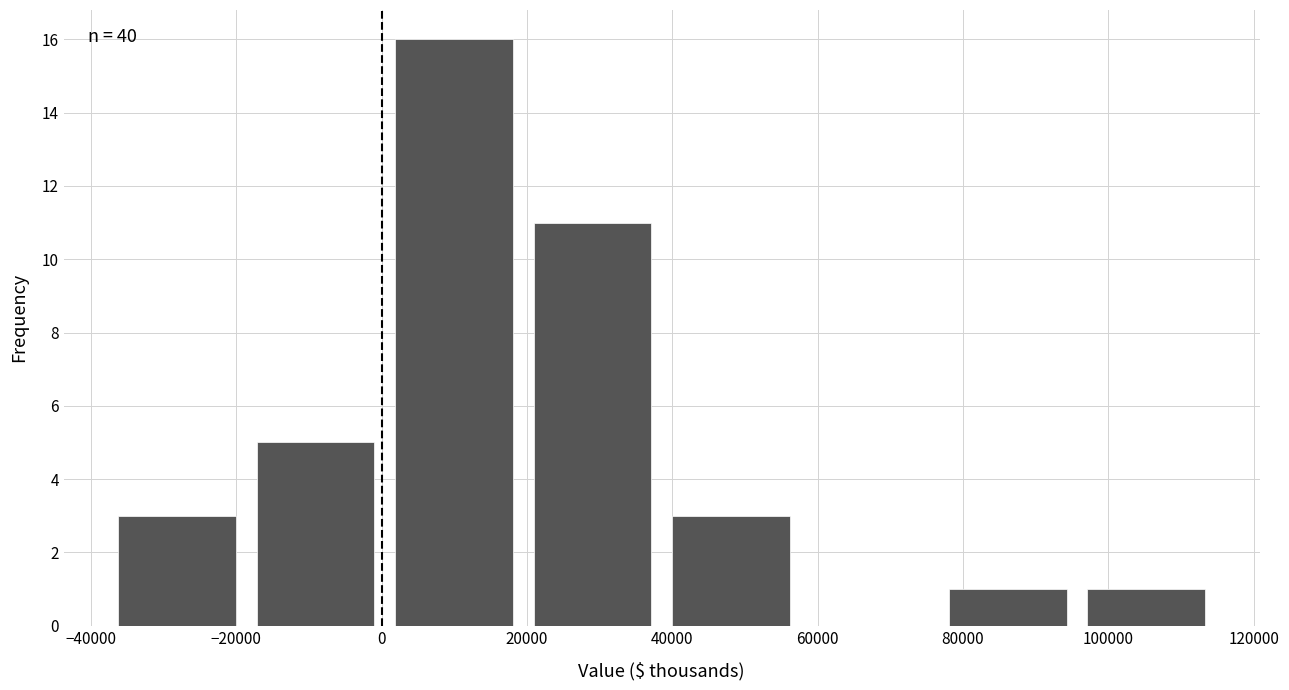

Which range on the x-axis has the tallest bar?

0 to 20000